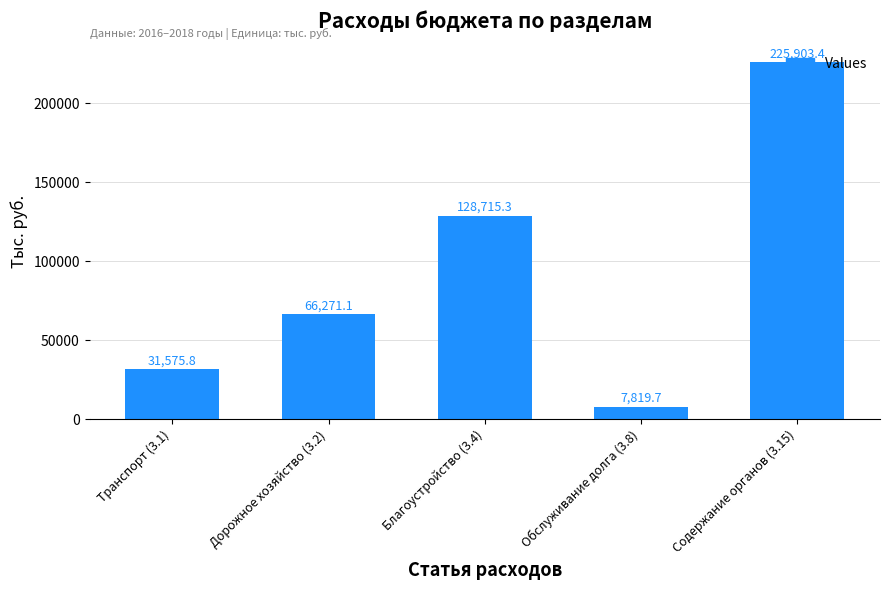

The value at Транспорт (3.1) is 43737.6. True or false?

False